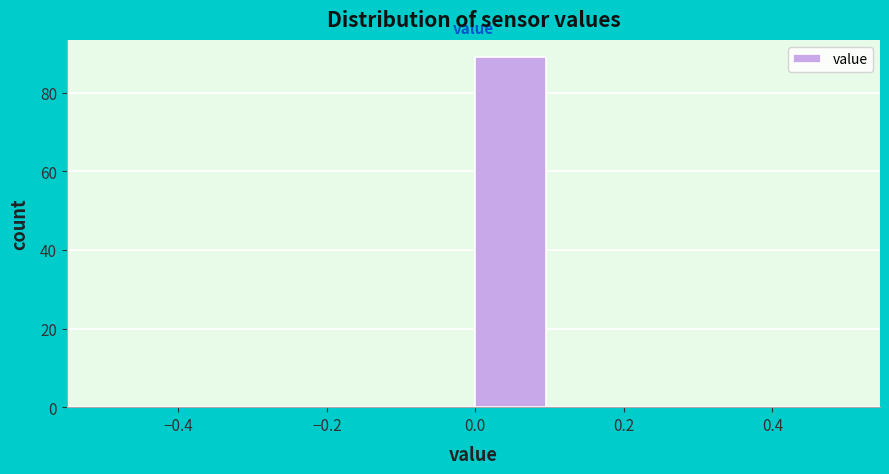

Reading left to right, transcribe this chart: for each bar, give the range it covers on the x-axis and its height. The values are not printed on the chart, so give them approximately, as read against the axis.

-0.5 to -0.4: 0
-0.4 to -0.3: 0
-0.3 to -0.2: 0
-0.2 to -0.1: 0
-0.1 to 0.0: 0
0.0 to 0.1: 90
0.1 to 0.2: 0
0.2 to 0.3: 0
0.3 to 0.4: 0
0.4 to 0.5: 0